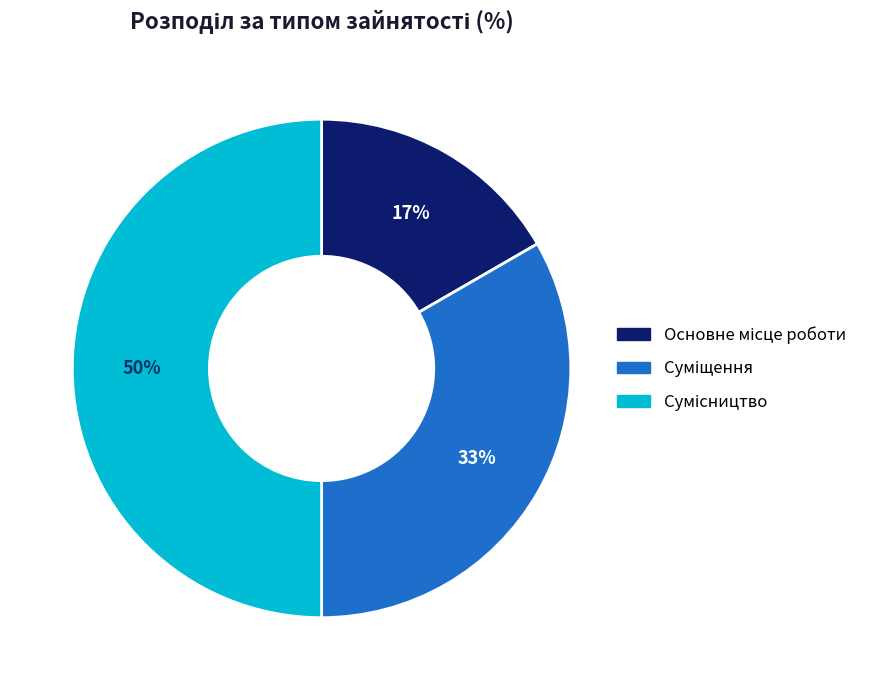

To the nearest percent, what is the average slice percentage?

33%